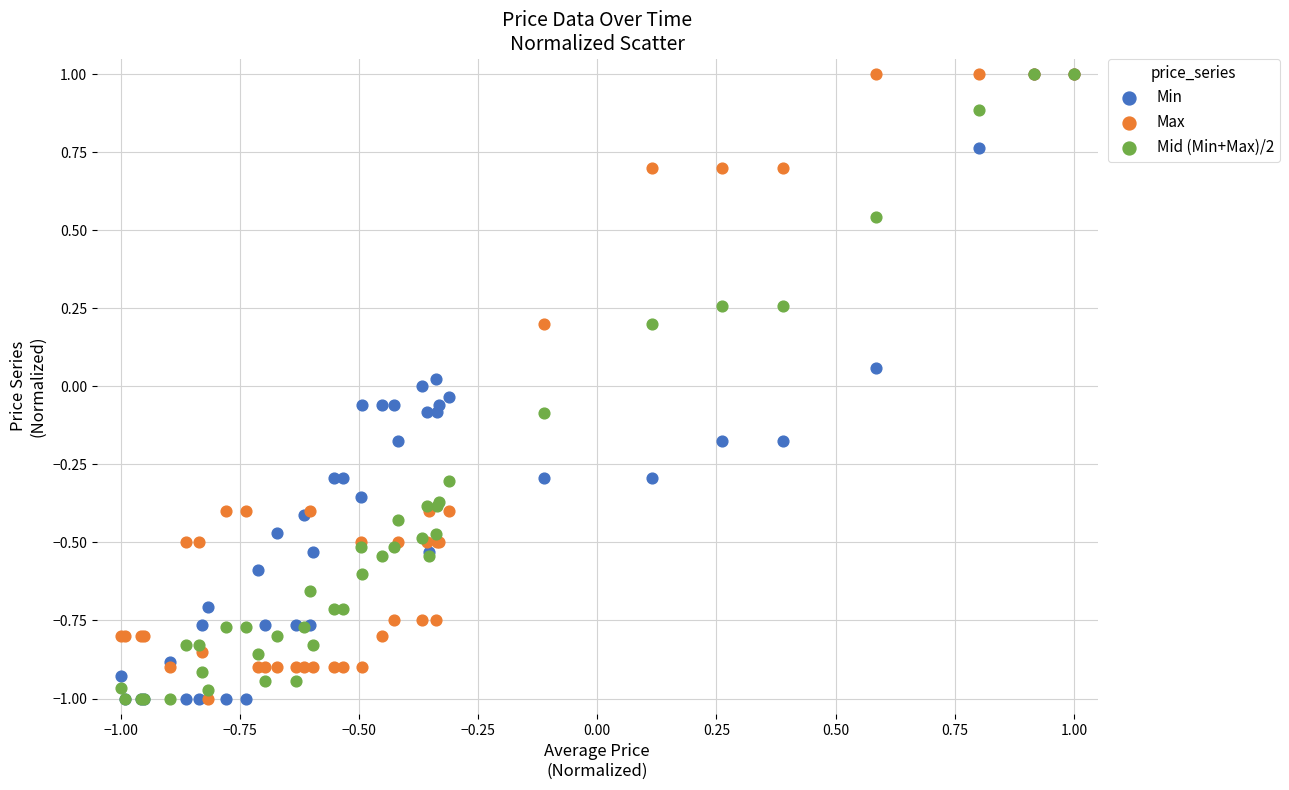

What are all the series names shown in the legend?

Min, Max, Mid (Min+Max)/2